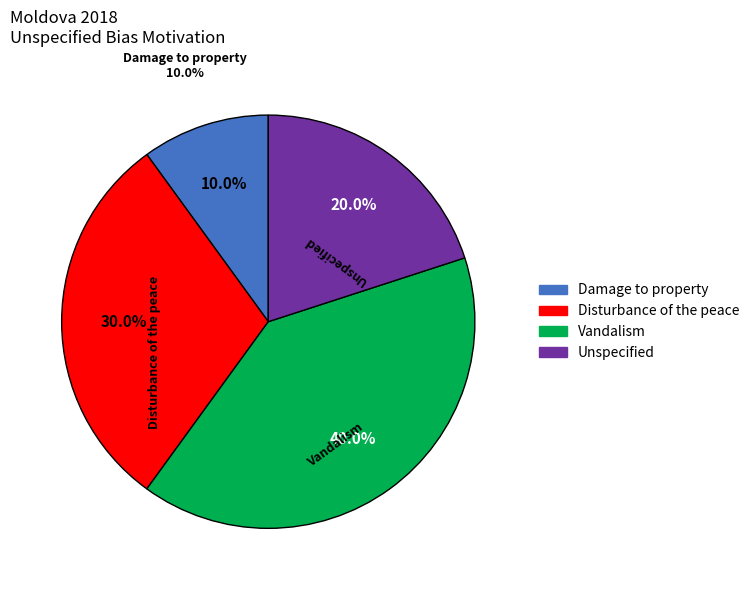

The Vandalism slice represents 40% of the pie. True or false?

True